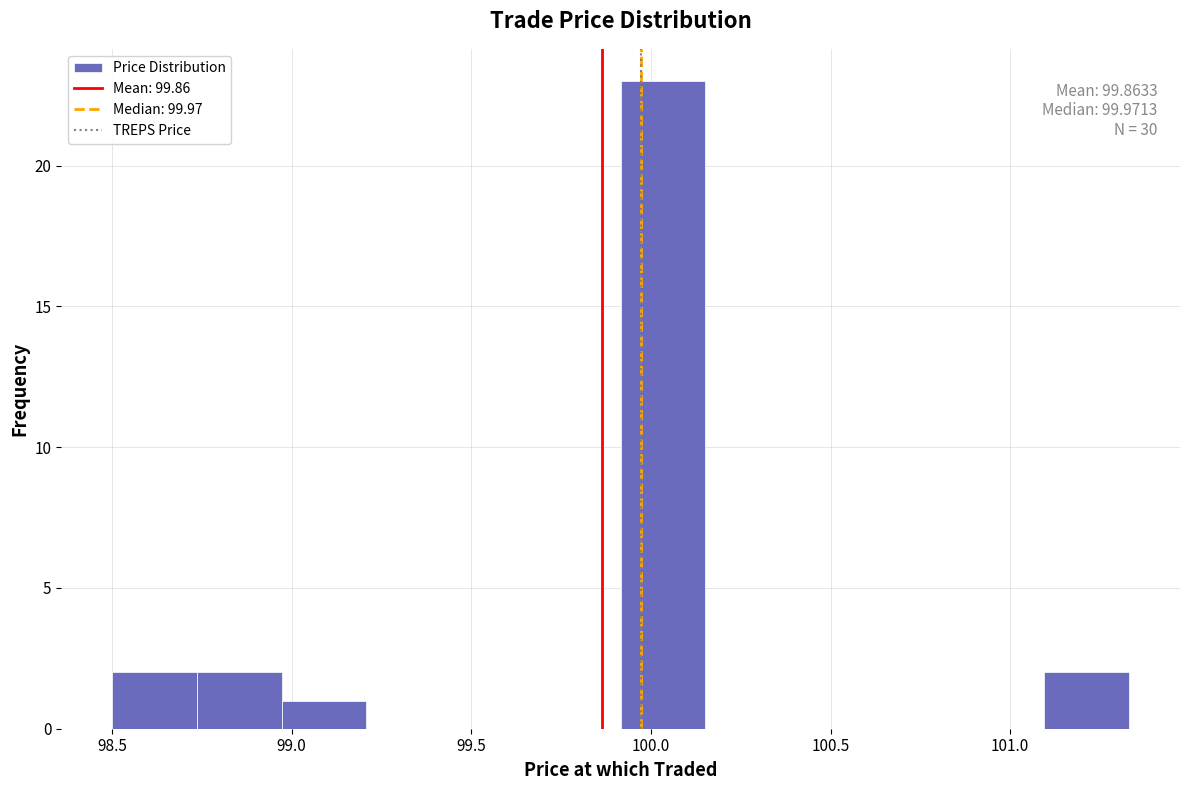

Which range on the x-axis has the tallest bar?

99.90 to 100.15